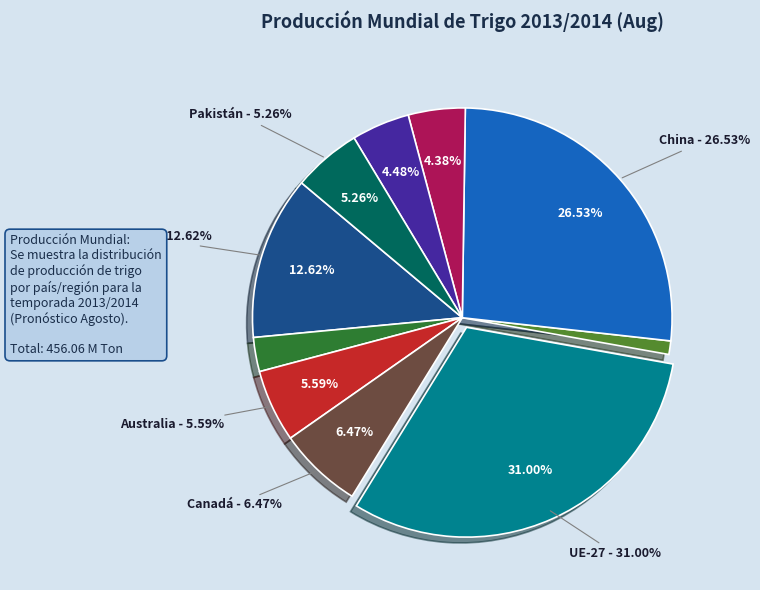

Is China the majority of the pie?

No